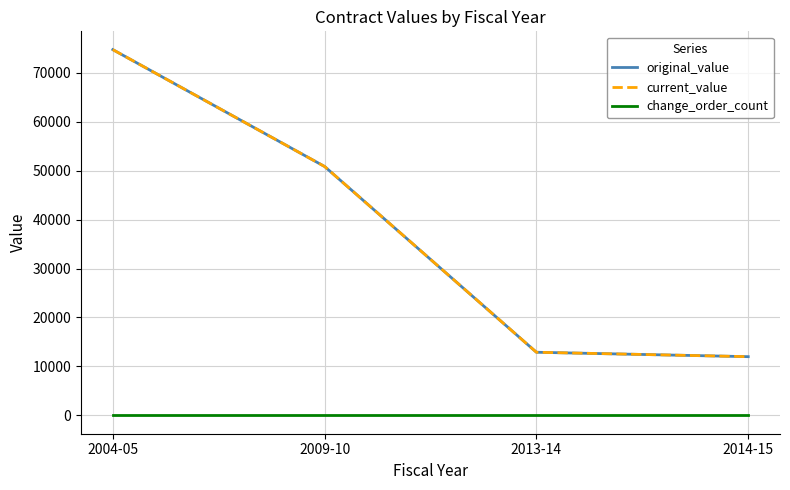

Which series has the widest spread of values?

original_value